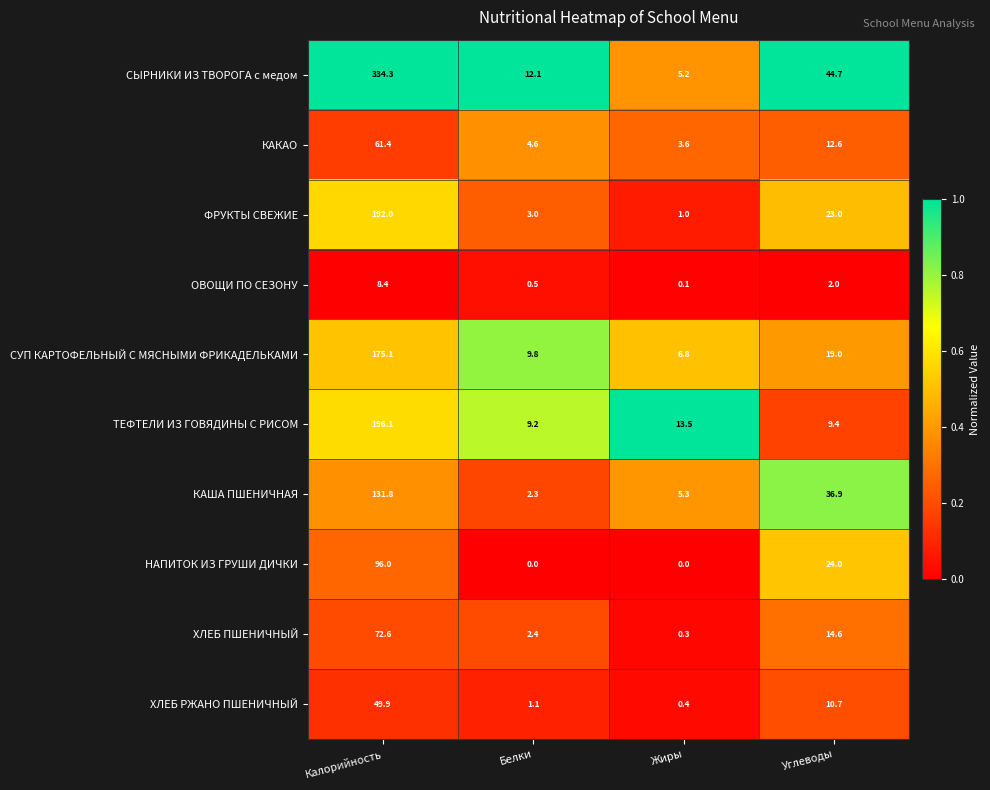

Rank the series at Углеводы from lowest to highest value.

ОВОЩИ ПО СЕЗОНУ, ТЕФТЕЛИ ИЗ ГОВЯДИНЫ С РИСОМ, ХЛЕБ РЖАНО ПШЕНИЧНЫЙ, КАКАО, ХЛЕБ ПШЕНИЧНЫЙ, СУП КАРТОФЕЛЬНЫЙ С МЯСНЫМИ ФРИКАДЕЛЬКАМИ, ФРУКТЫ СВЕЖИЕ, НАПИТОК ИЗ ГРУШИ ДИЧКИ, КАША ПШЕНИЧНАЯ, СЫРНИКИ ИЗ ТВОРОГА с медом